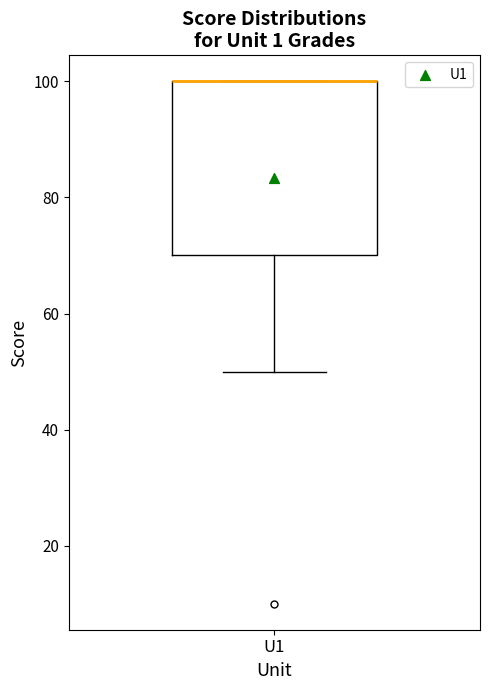

Transcribe this box plot: give where the median line is, the range the box spans, and where the two whiskers end, as read against the y-axis. The values are not printed on the chart, so give them approximately, as read against the axis.

median 100 (drawn on the box's upper edge), box 70 to 100, whiskers 50 to 100